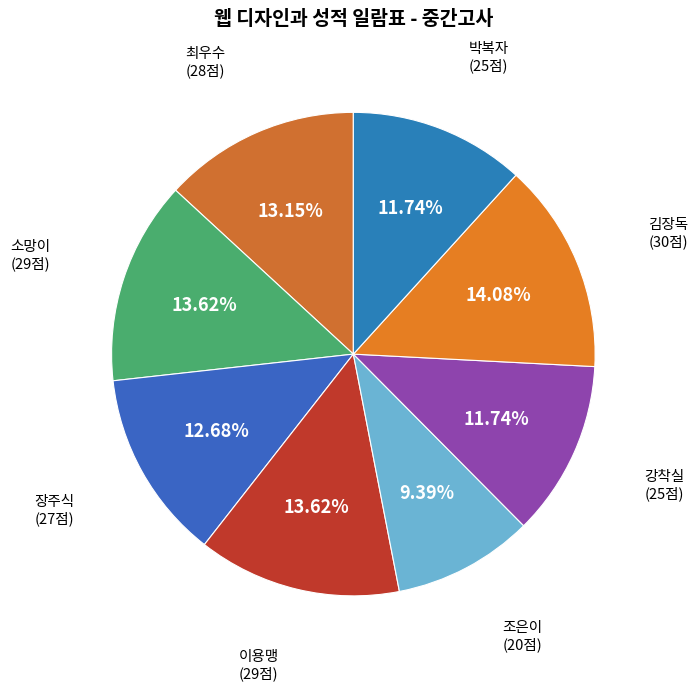

What is the smallest slice in the pie chart?

조은이